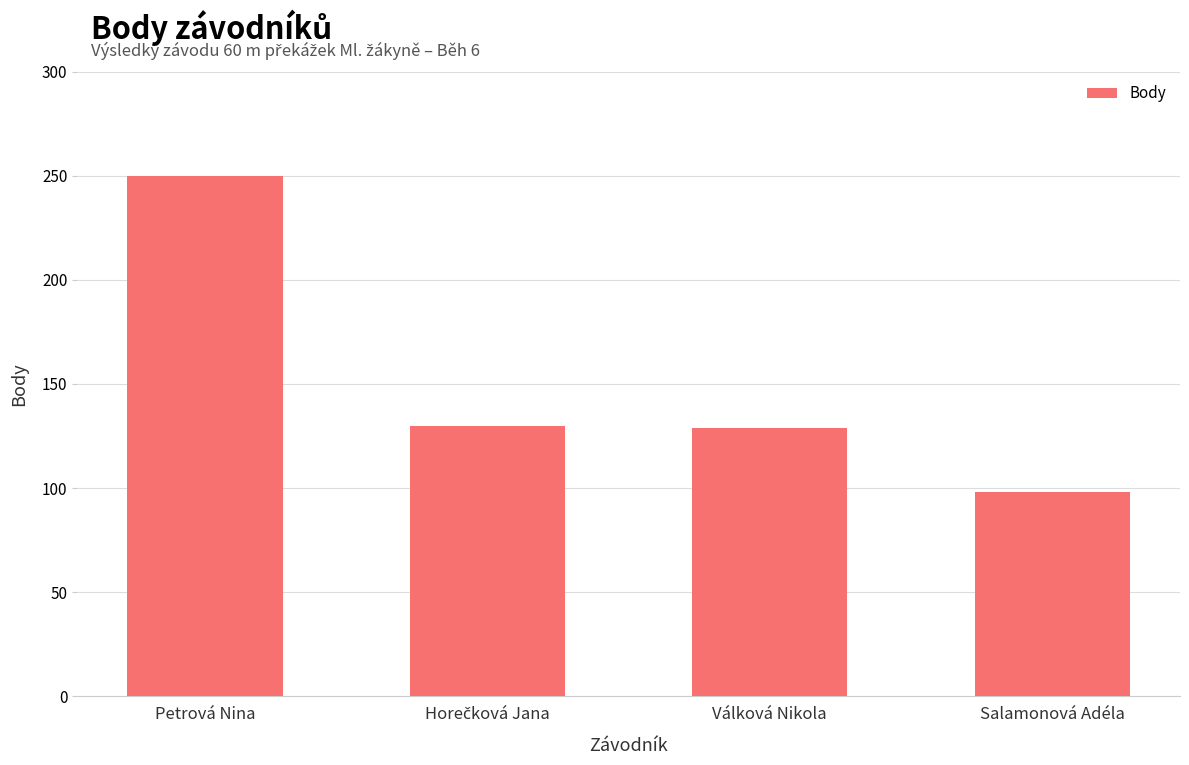

What is the difference between the maximum and minimum values?

152